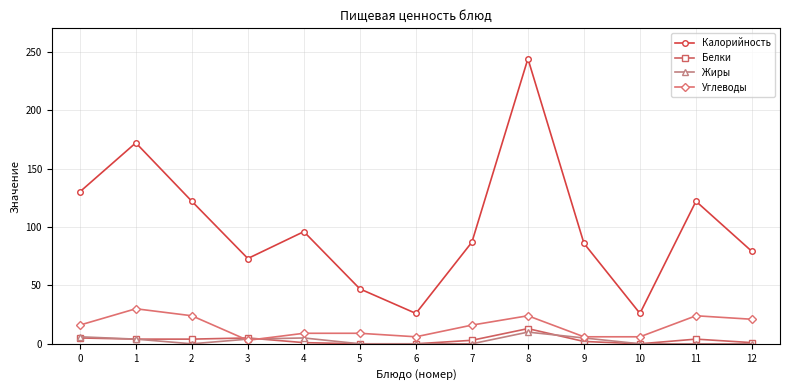

At 2, list the series in order from largest to smallest.

Калорийность, Углеводы, Белки, Жиры